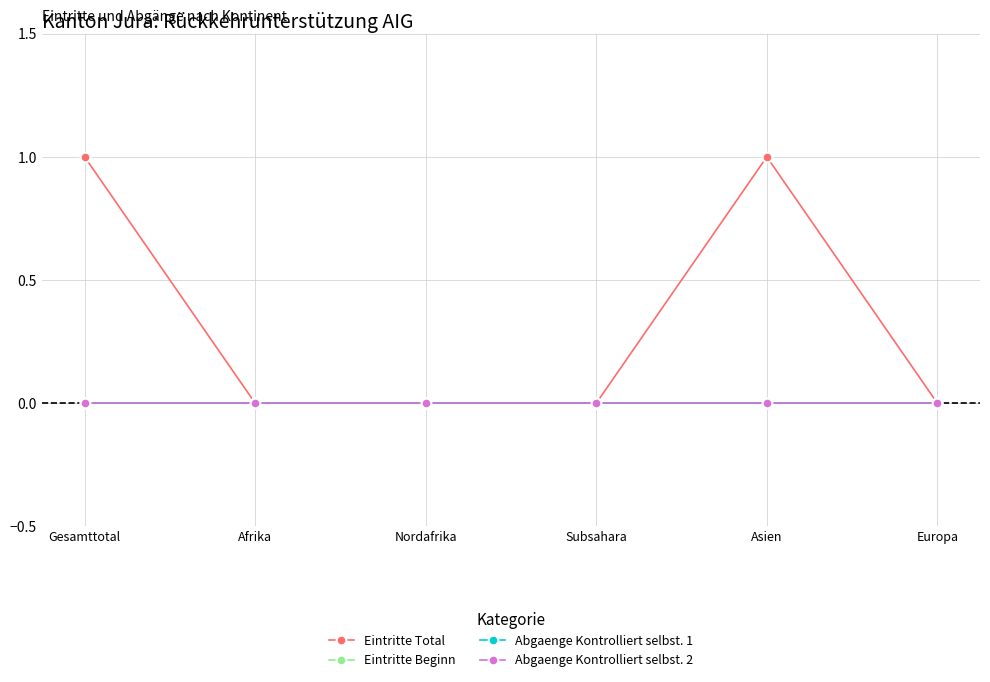

Does the chart have visible grid lines?

Yes